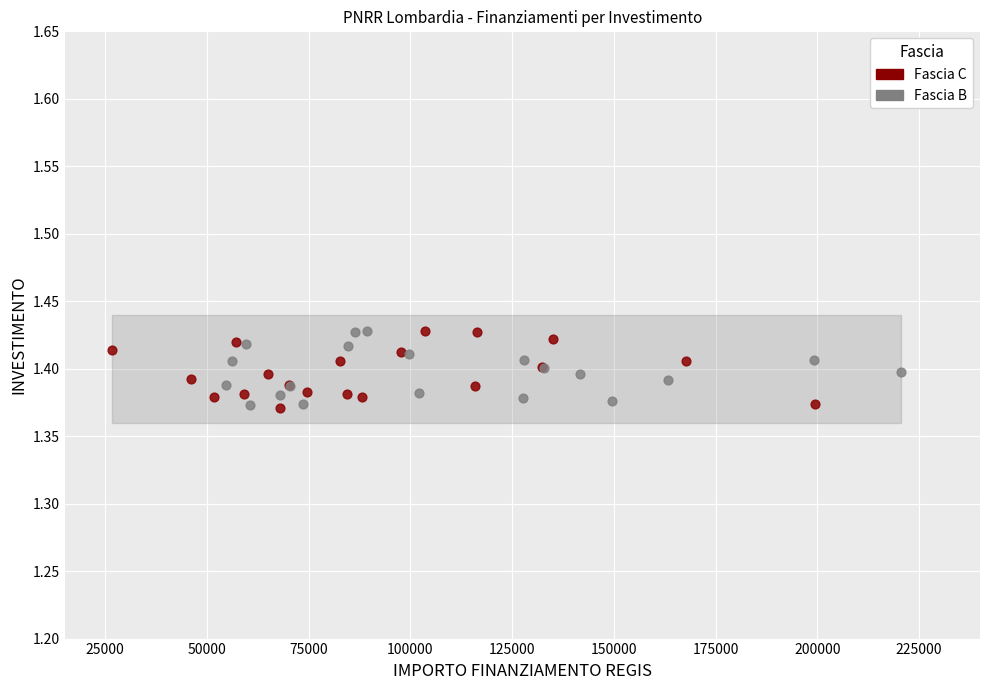

What are all the series names shown in the legend?

Fascia C, Fascia B